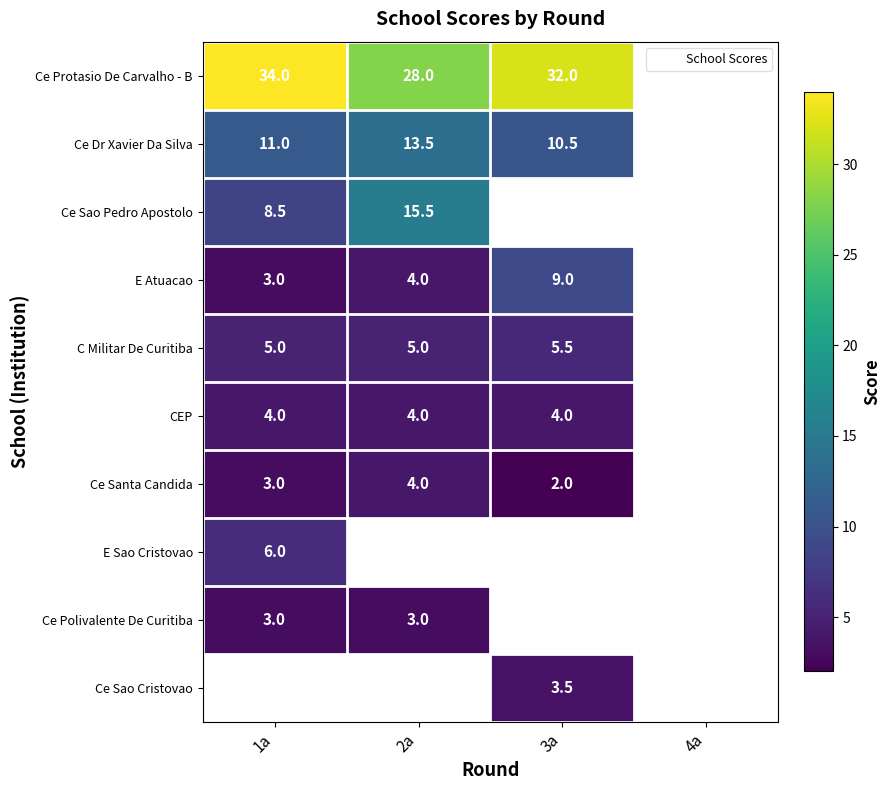

Which category has the lowest value across all series?

3a